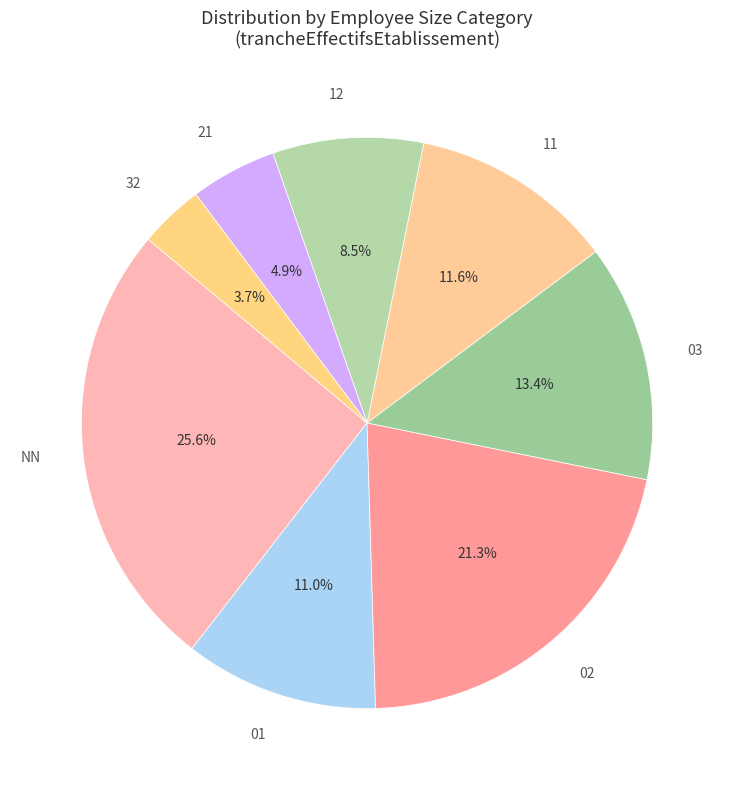

Rank the categories by value from lowest to highest.

32, 21, 12, 01, 11, 03, 02, NN